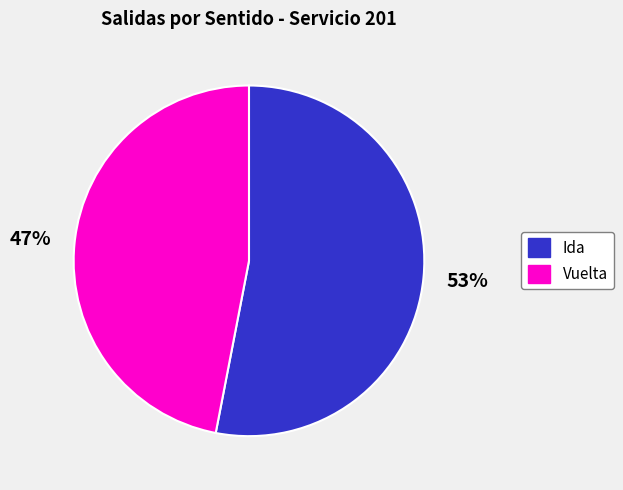

How many segments does this pie chart have?

2